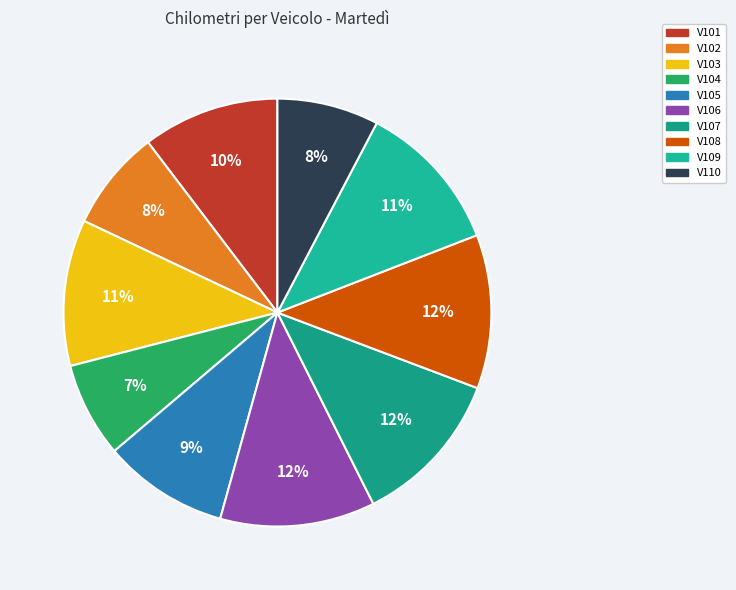

To the nearest percent, what is the combined percentage of V110 and V109?

19%